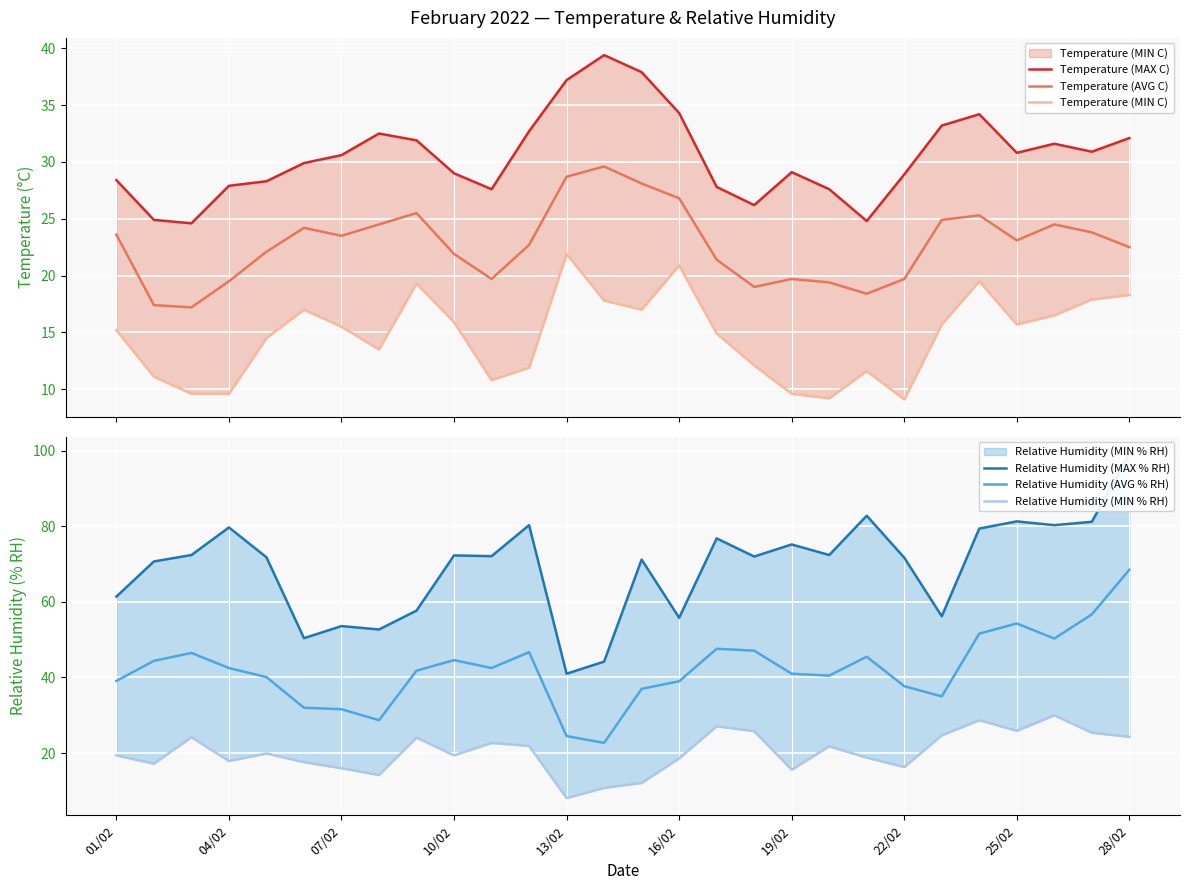

The value of Relative Humidity (AVG % RH) at 04/02 is 42.5. True or false?

True